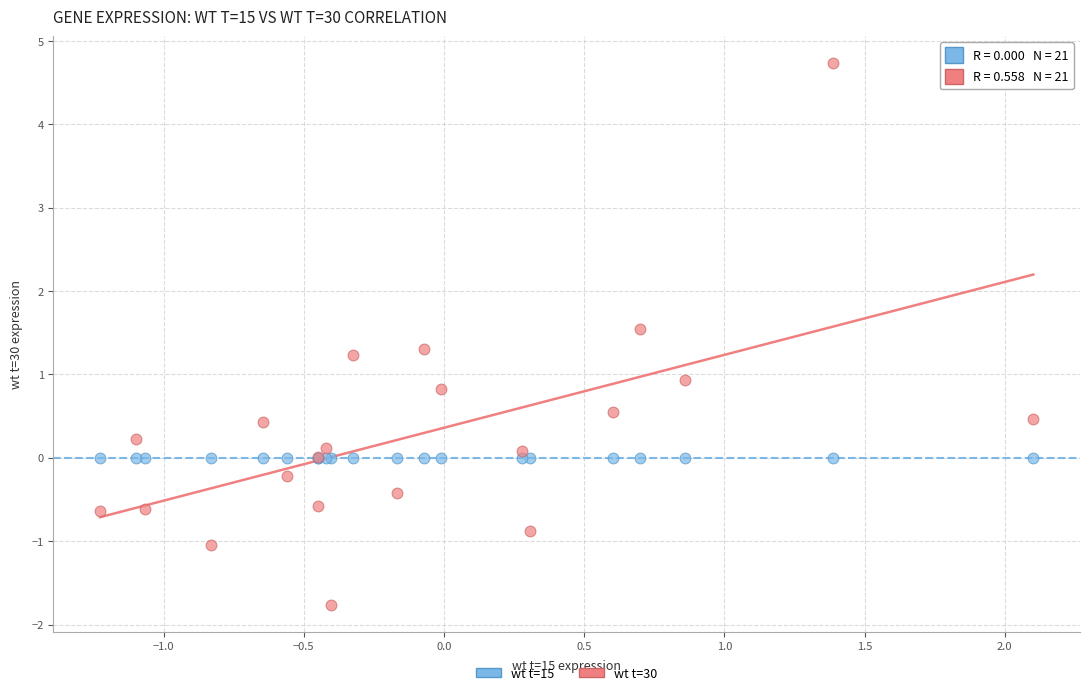

Which series reaches the minimum Y coordinate?

wt t=30